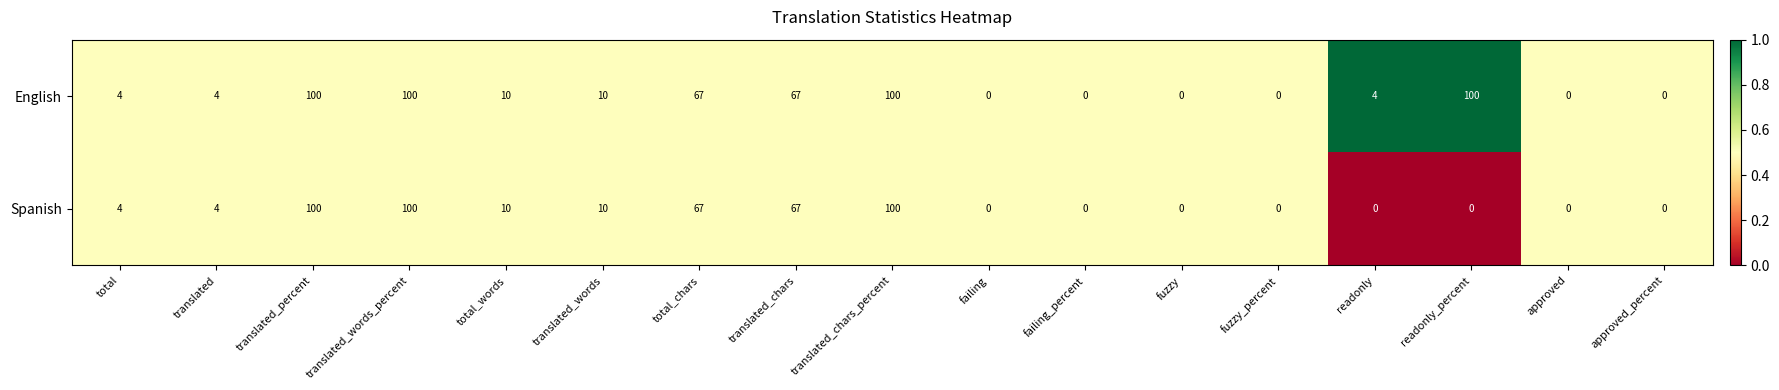

The value of Spanish at failing is 0. True or false?

True